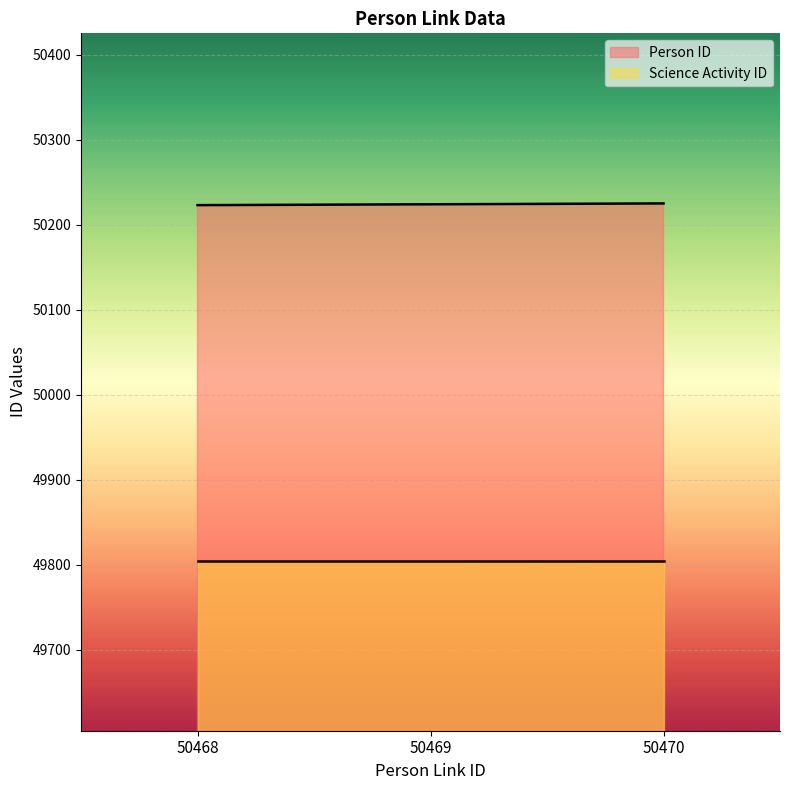

List the labels in order of value, largest first.

50470, 50469, 50468